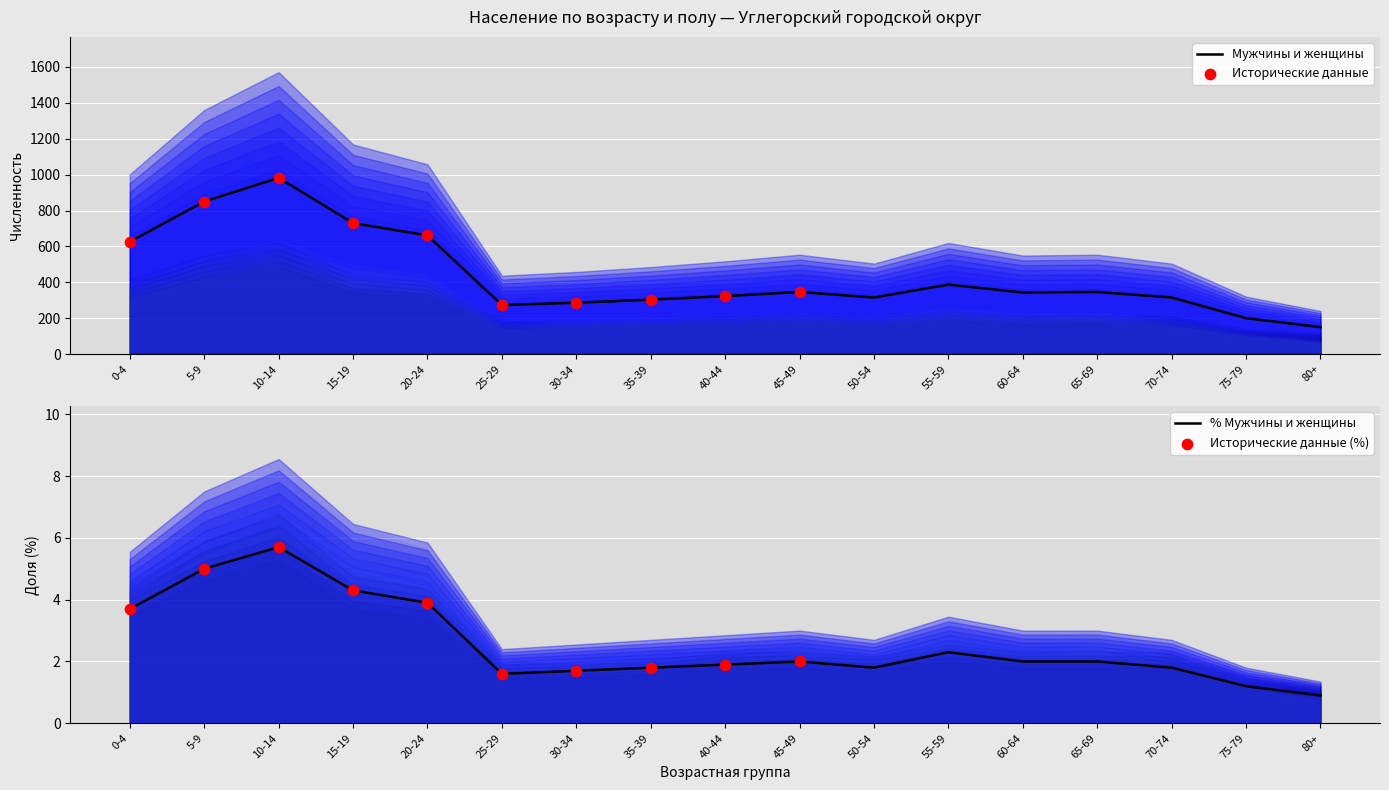

Which series has the widest spread of Y values?

Мужчины и женщины